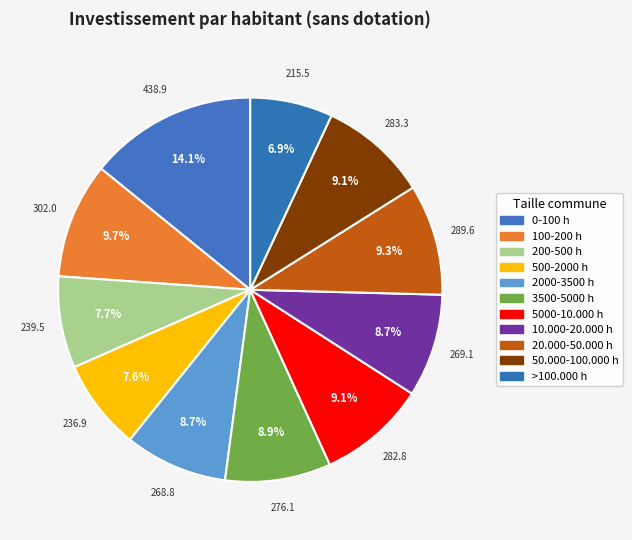

Is there any slice that represents more than half of the pie?

No